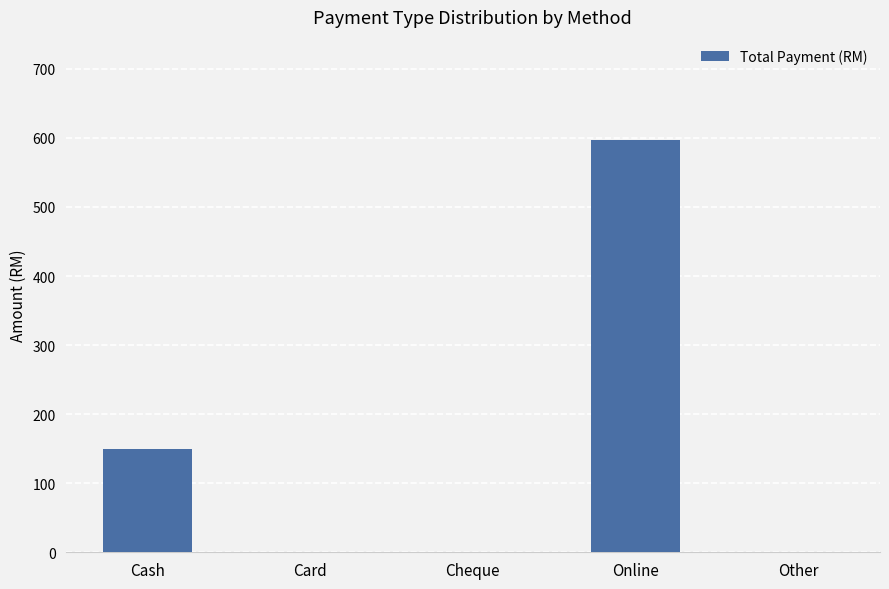

Reading left to right, transcribe all the data shown in this chart.

Cash=150	Card=0	Cheque=0	Online=597	Other=0